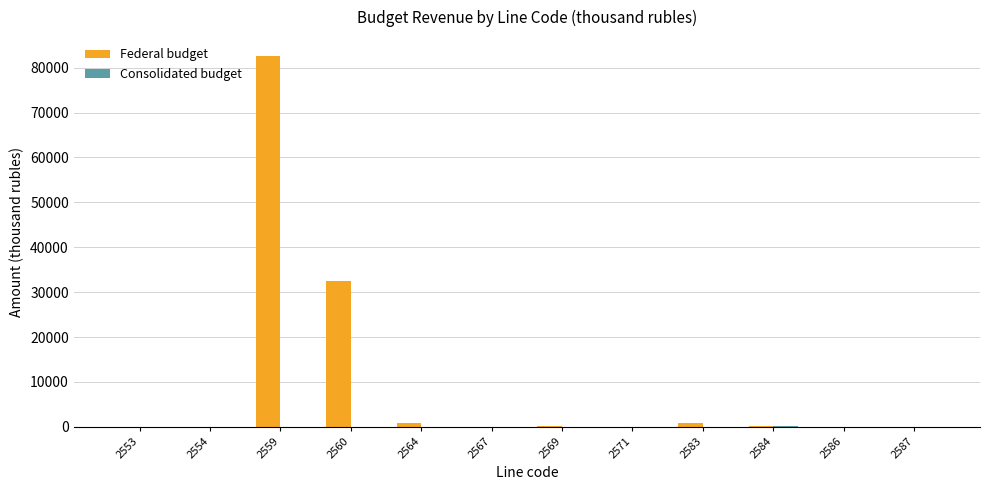

What is the maximum value for Federal budget?

82690